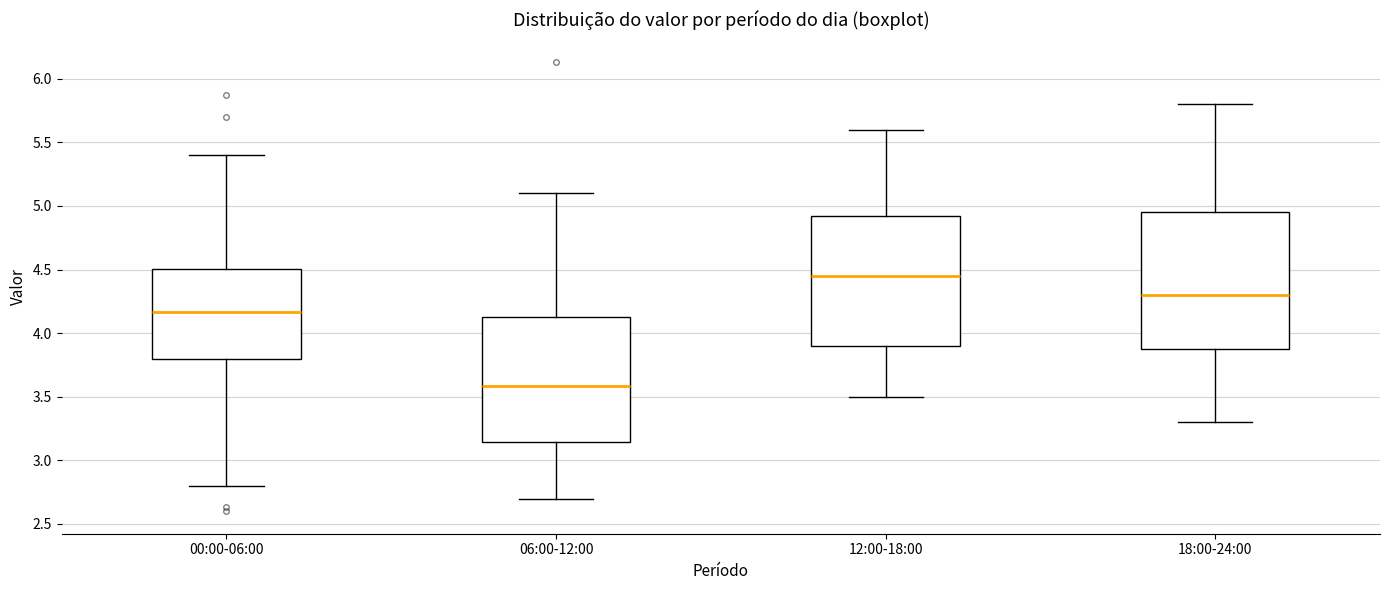

Reading left to right, read every box against the y-axis: the position of its median line, the range the box covers, and the ends of its whiskers. The values are not printed on the chart, so give them approximately, as read against the axis.

00:00-06:00: median 4.15, box 3.80 to 4.50, whiskers 2.80 to 5.40
06:00-12:00: median 3.60, box 3.15 to 4.15, whiskers 2.70 to 5.10
12:00-18:00: median 4.45, box 3.90 to 4.95, whiskers 3.50 to 5.60
18:00-24:00: median 4.30, box 3.90 to 4.95, whiskers 3.30 to 5.80